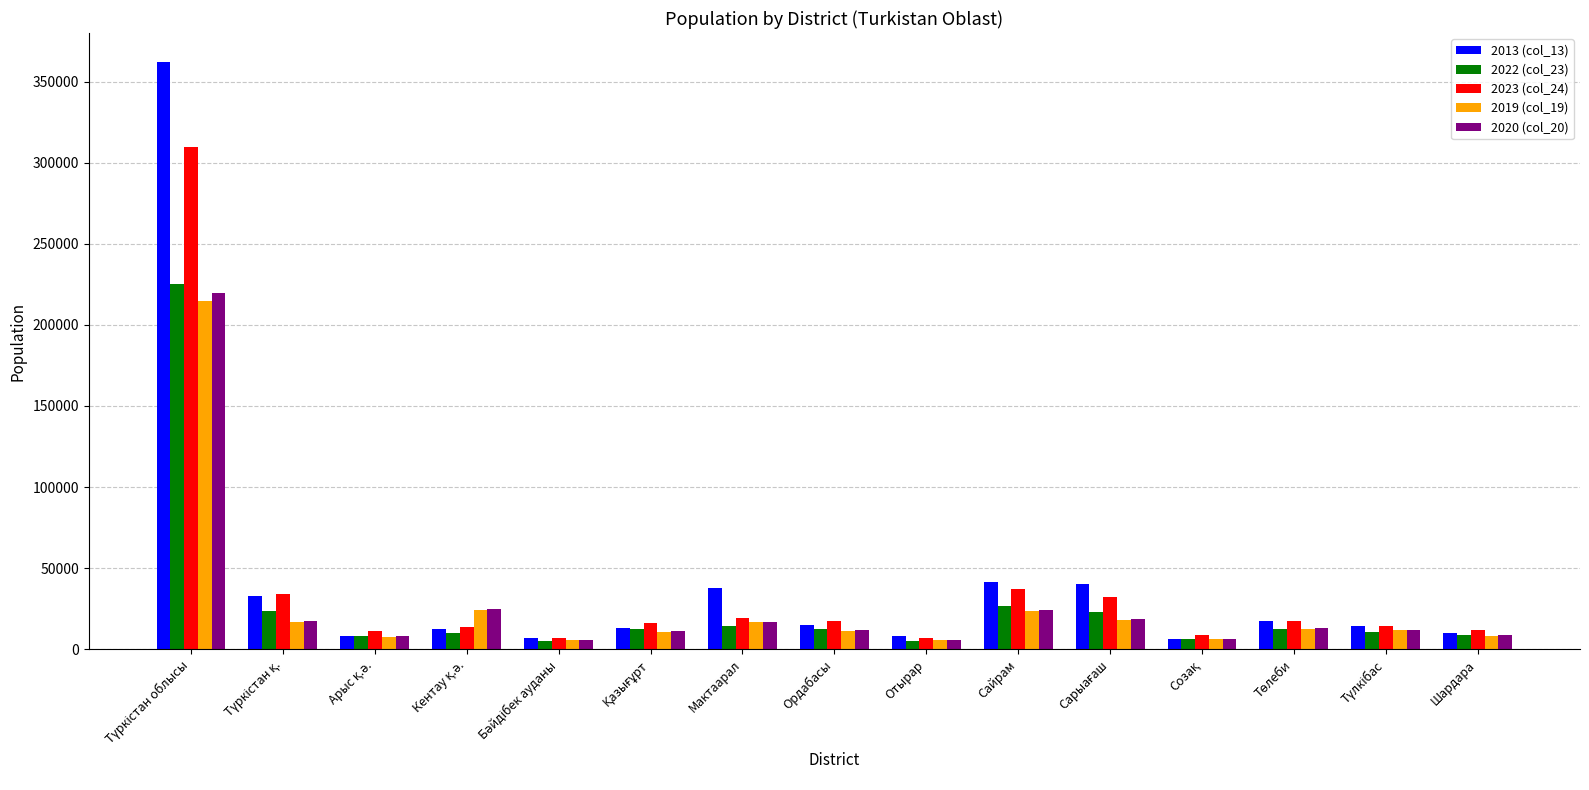

How many bars are there in total?

75